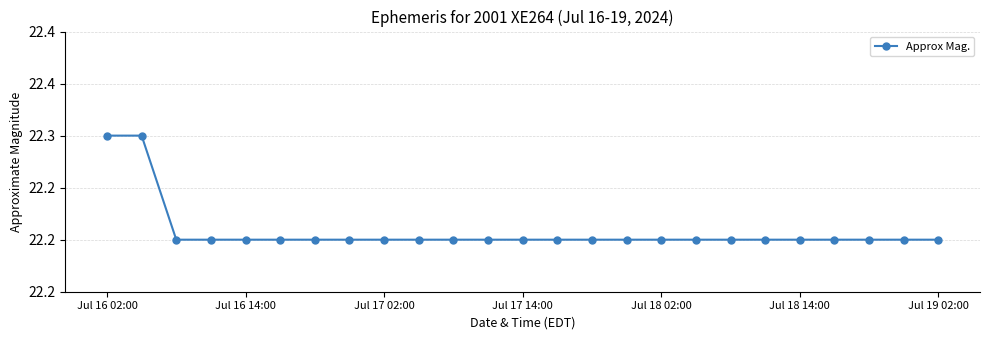

Is this an area chart (filled region under the line)?

No